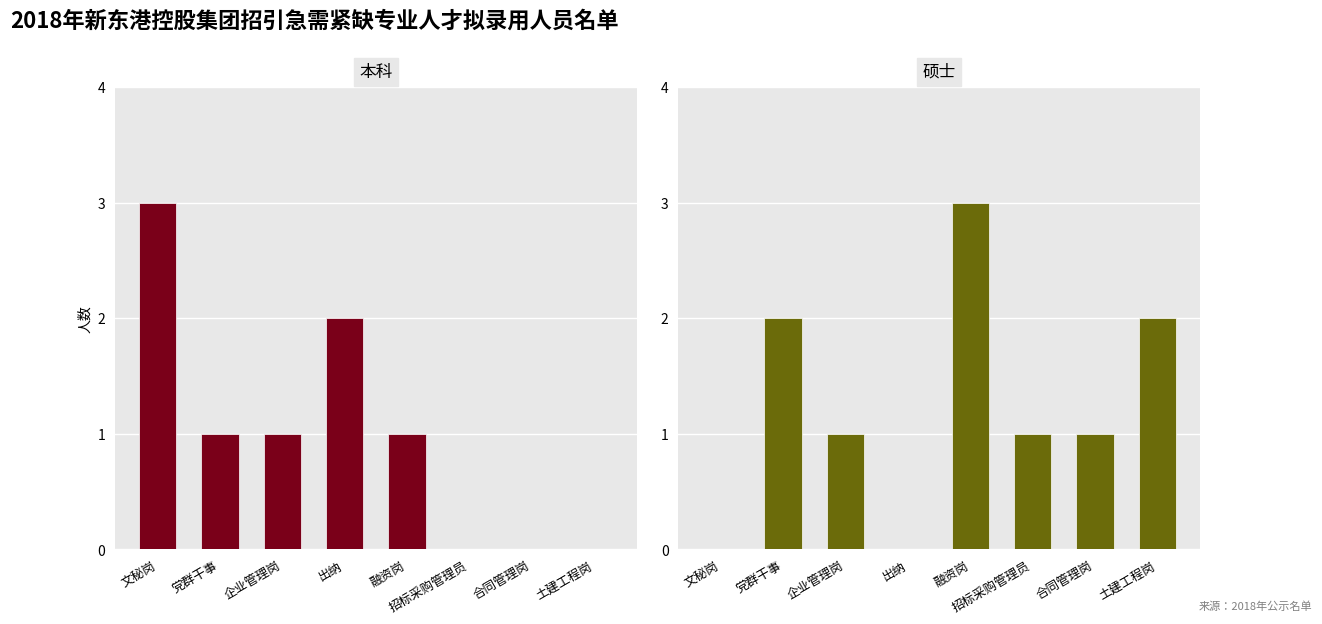

Which category has the highest value across all series?

文秘岗